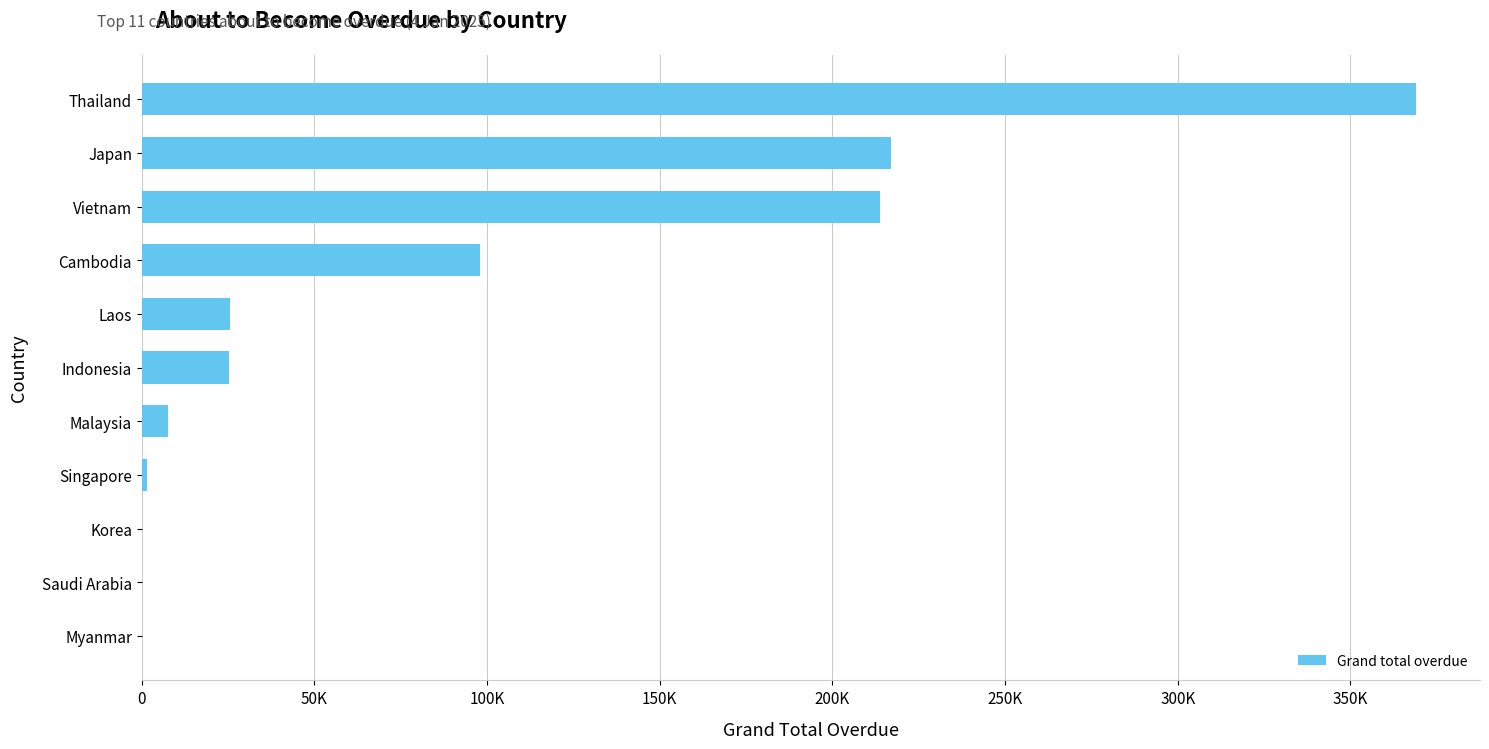

What is the sum of all values?

957654.8